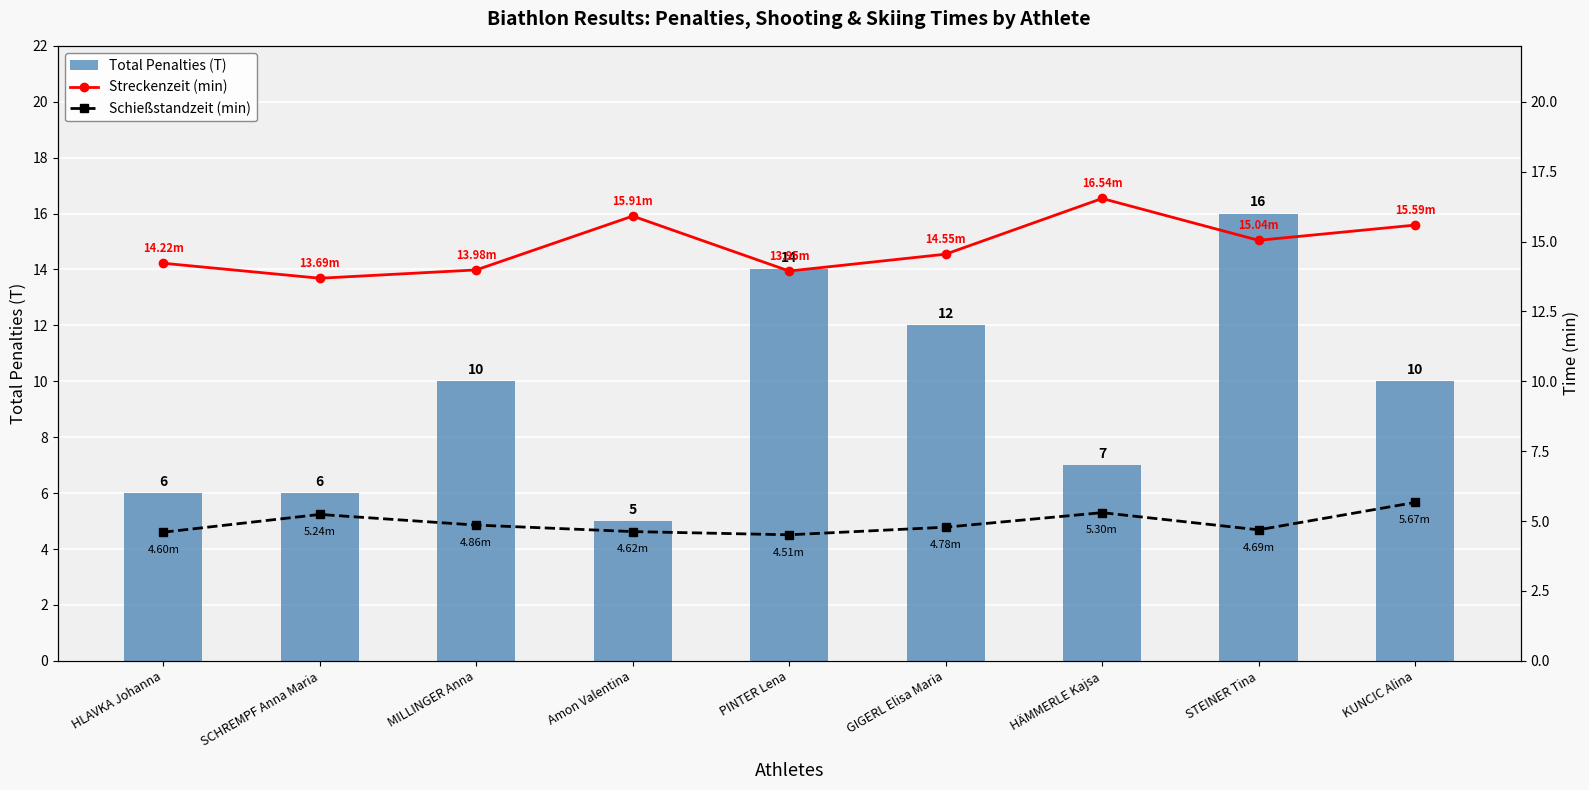

What is the difference between the Streckenzeit (min) values at HLAVKA Johanna and PINTER Lena?

0.3